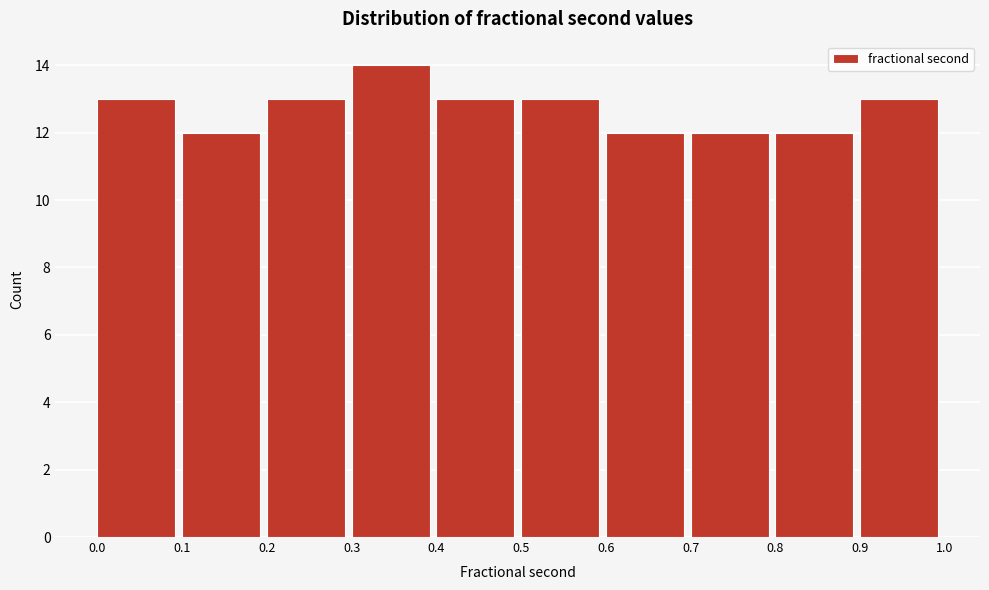

What is the height of the bar covering 0.5 to 0.6 on the x-axis? The values are not printed on the chart, so give them approximately, as read against the axis.

13